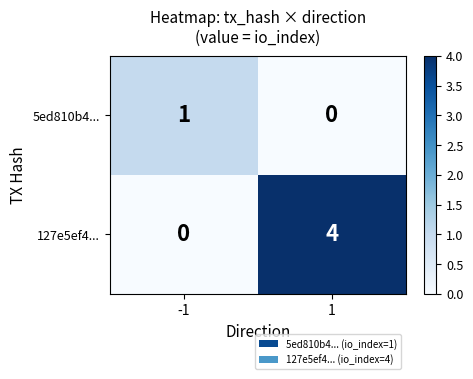

What is the spread (max minus min) of values at -1?

1